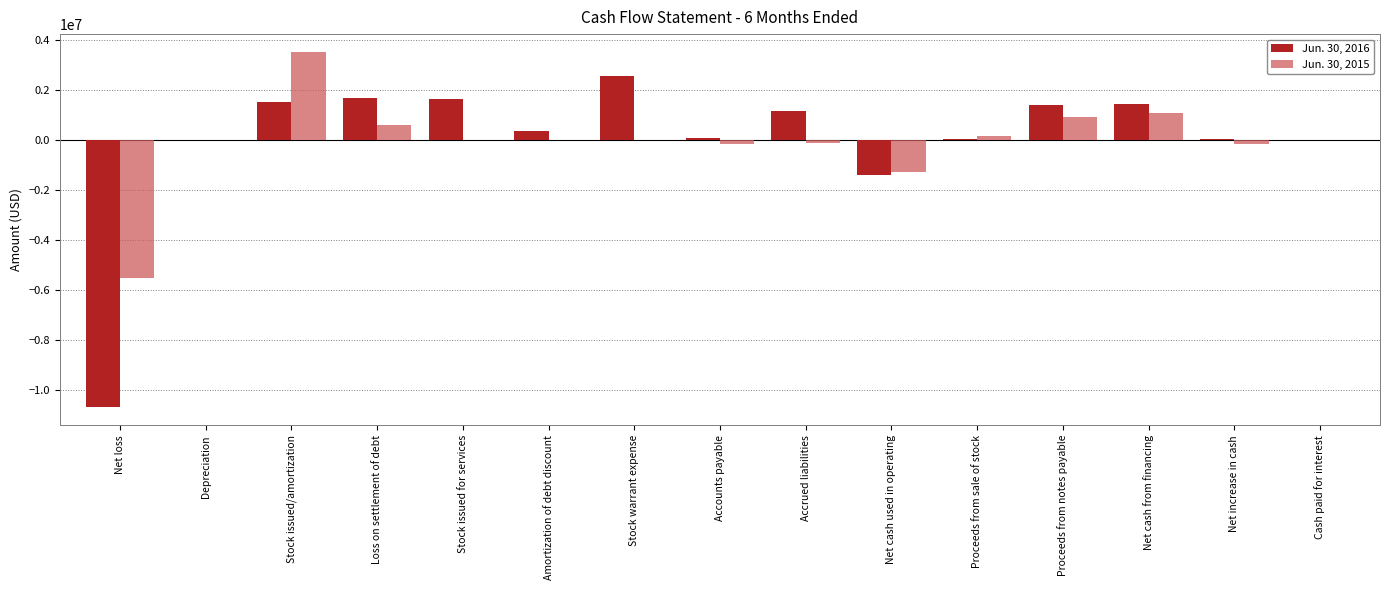

The value of Jun. 30, 2016 at Accrued liabilities is 1168324. True or false?

True